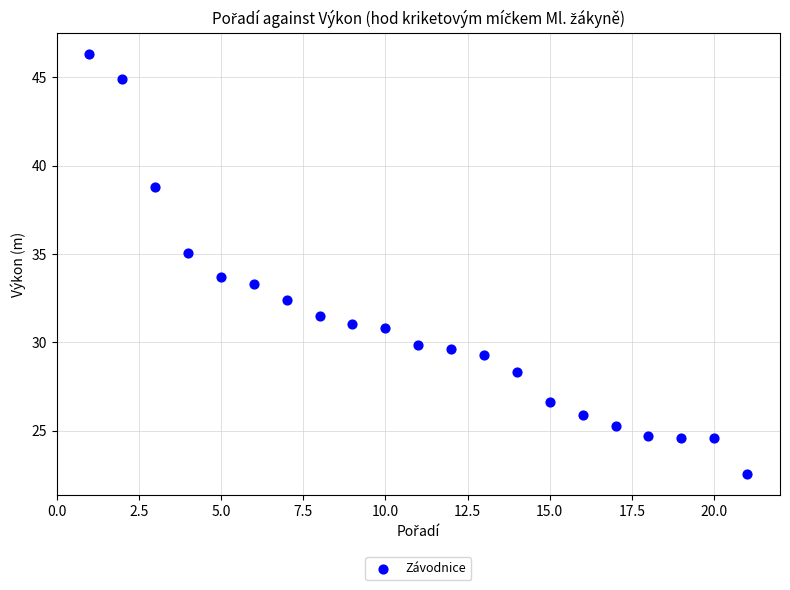

What Y value in the scatter plot is closest to 34?

33.7